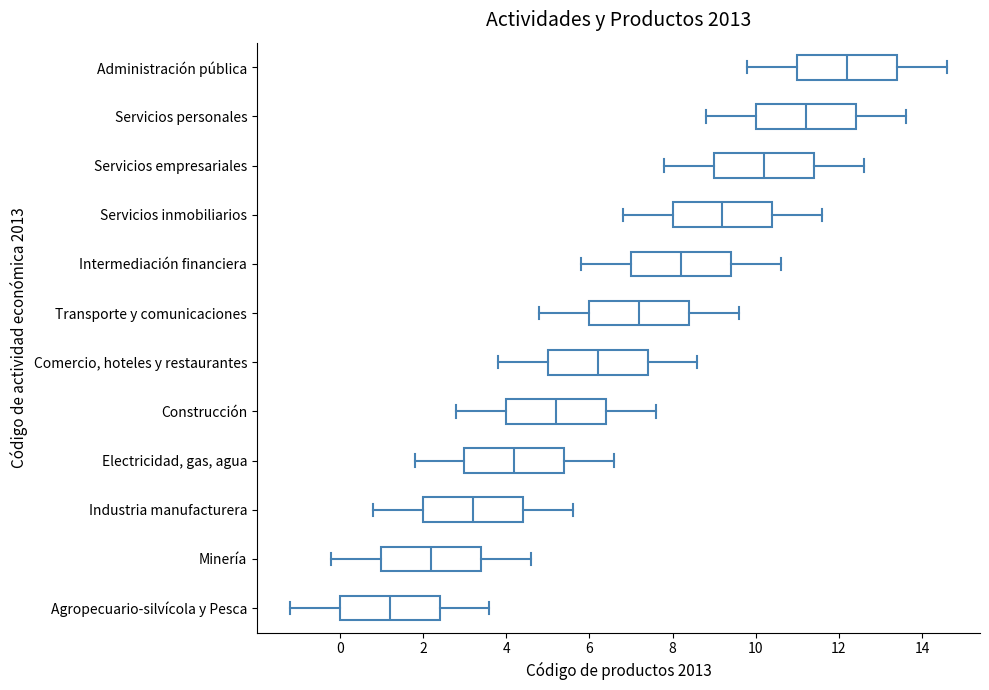

Where does the median line of the box for Administración pública sit on the x-axis? The values are not printed on the chart, so give them approximately, as read against the axis.

12.2